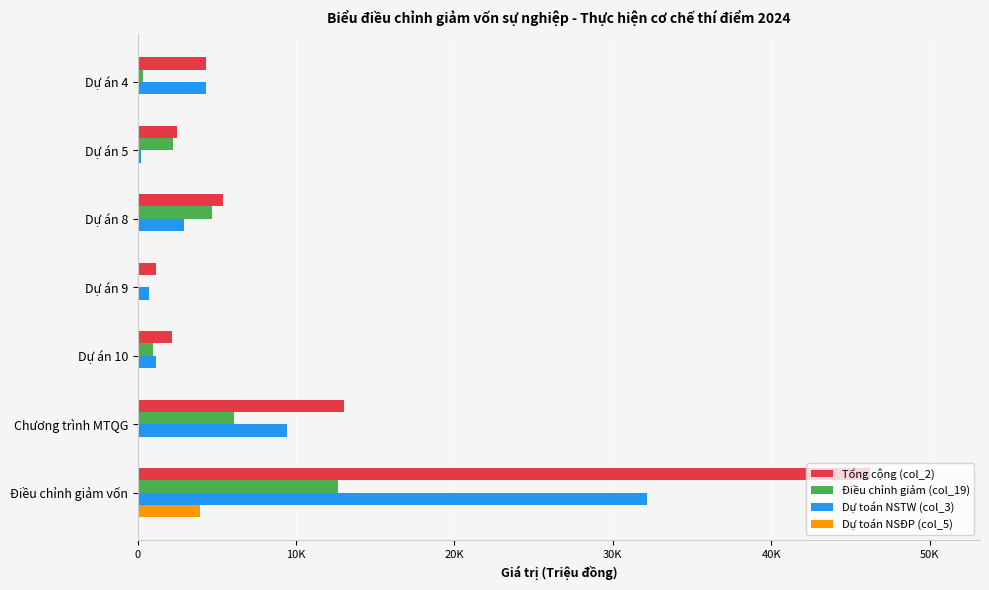

Which series has the largest range (max minus min)?

Tổng cộng (col_2)